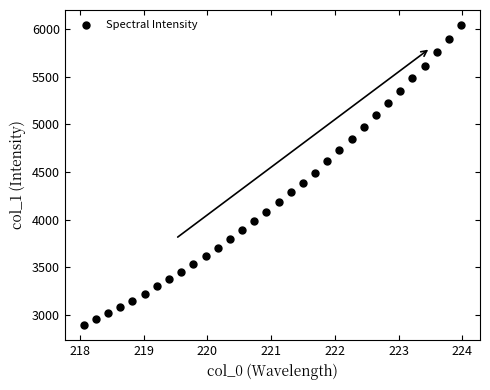

What is the range of X values (max minus min)?

5.9